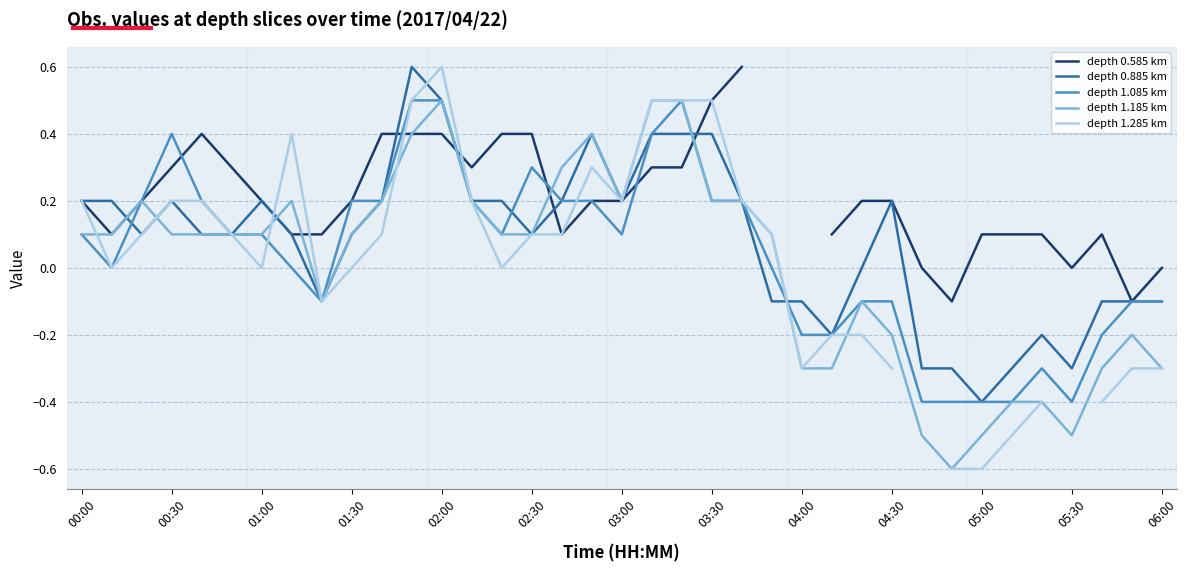

What value does the depth 0.885 km series have at 35?

-0.1